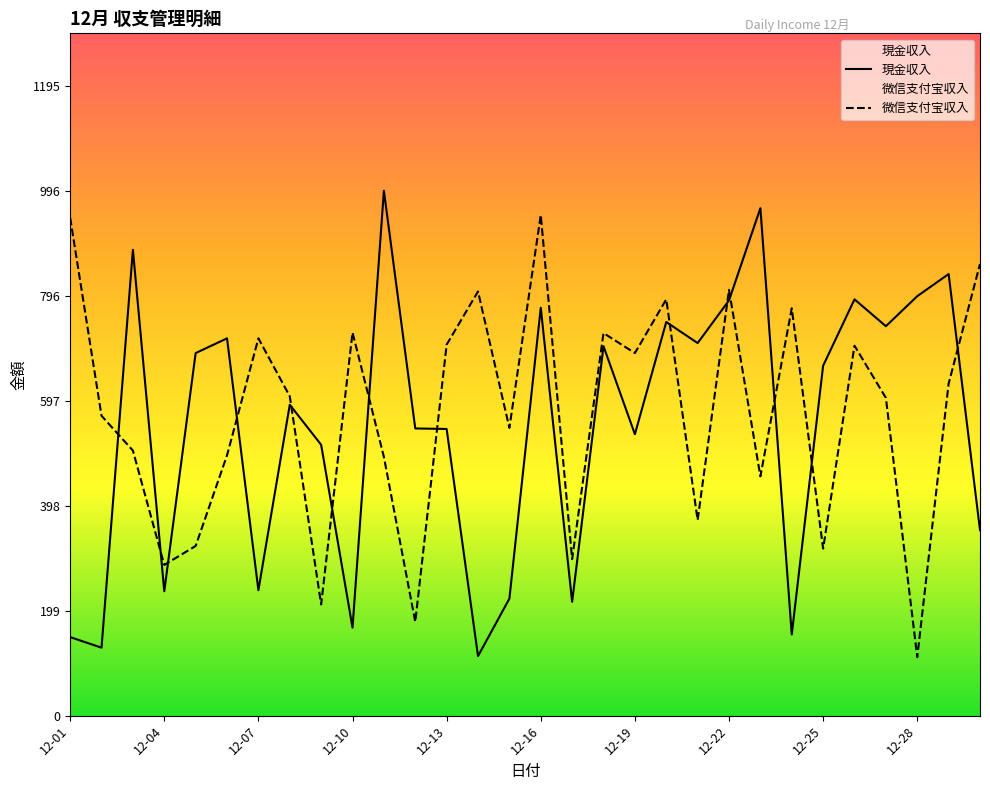

How many categories are shown in the chart?

30